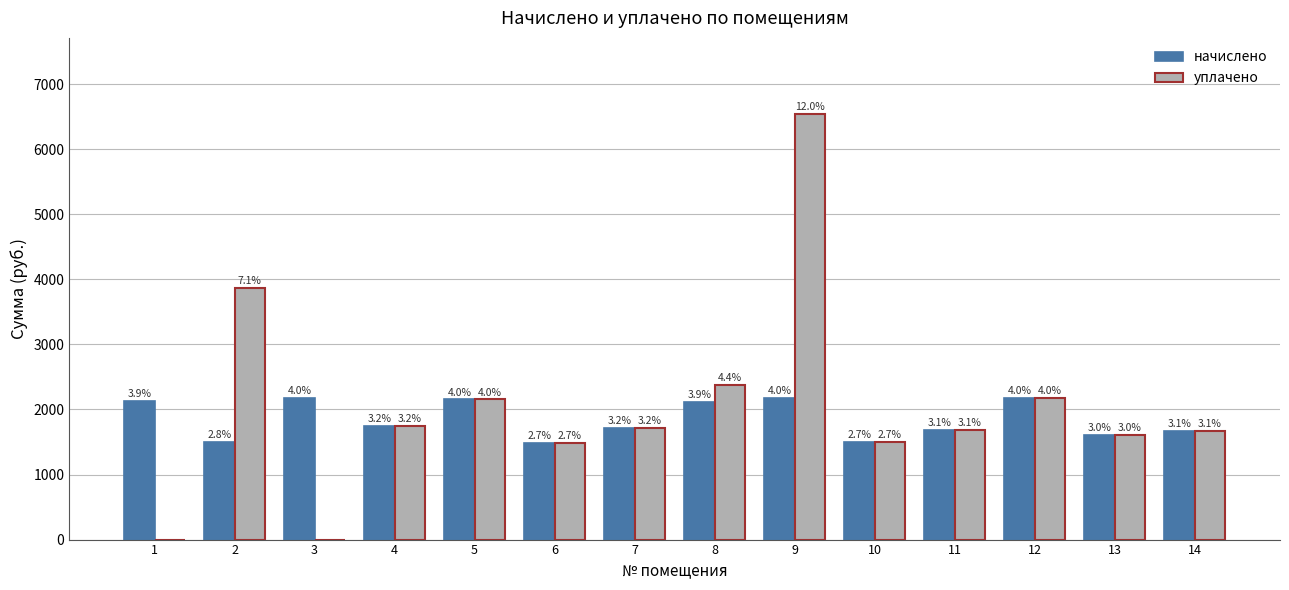

Which category has the highest value in the уплачено series?

9